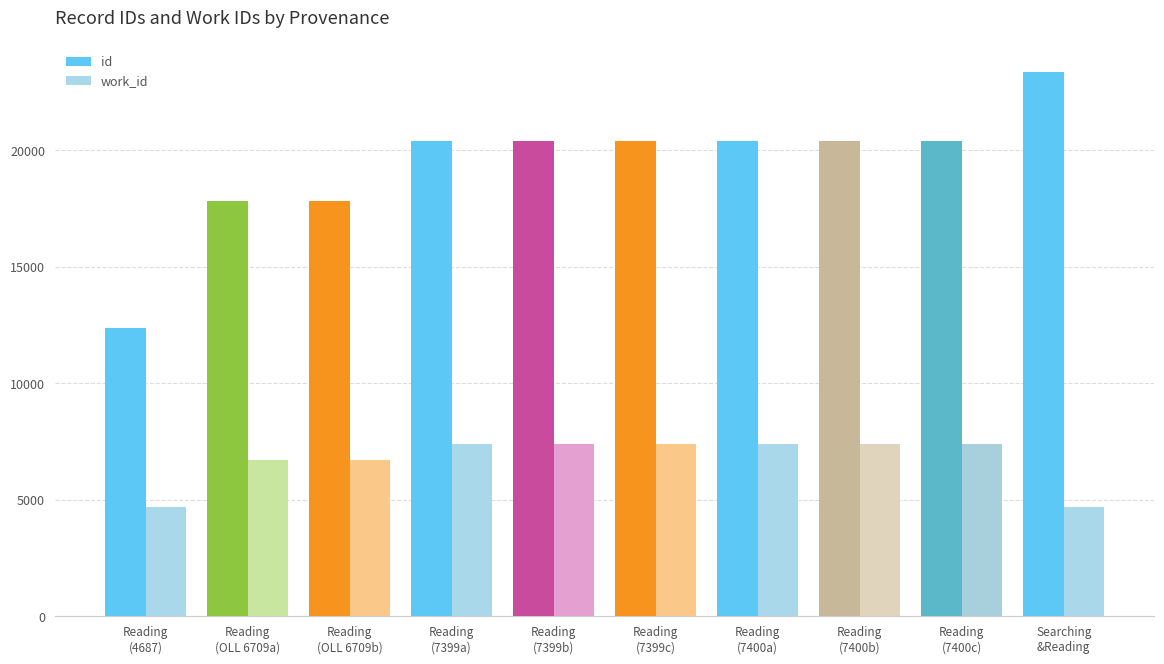

Rank the series by their maximum value, from highest to lowest.

id, work_id